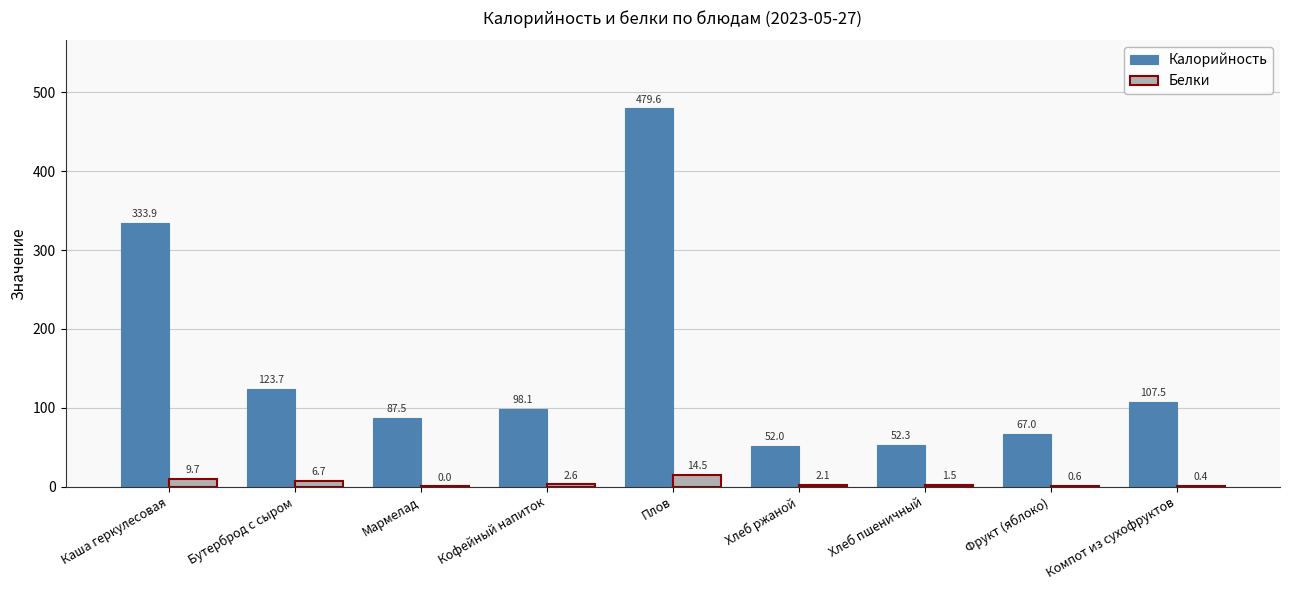

The value of Белки at Каша геркулесовая is 9.7. True or false?

True